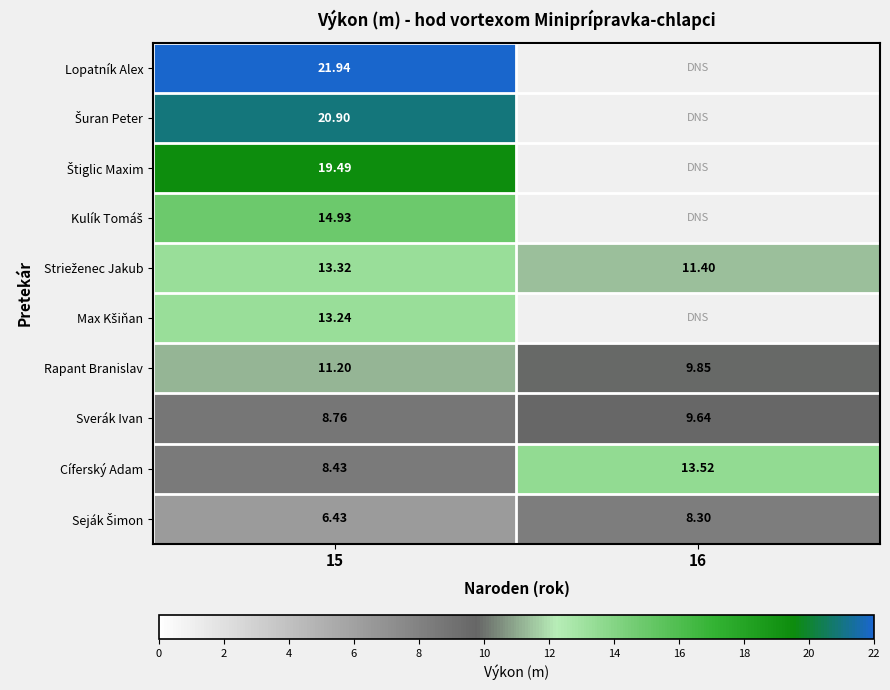

At how many categories does at least one series exceed 10?

2